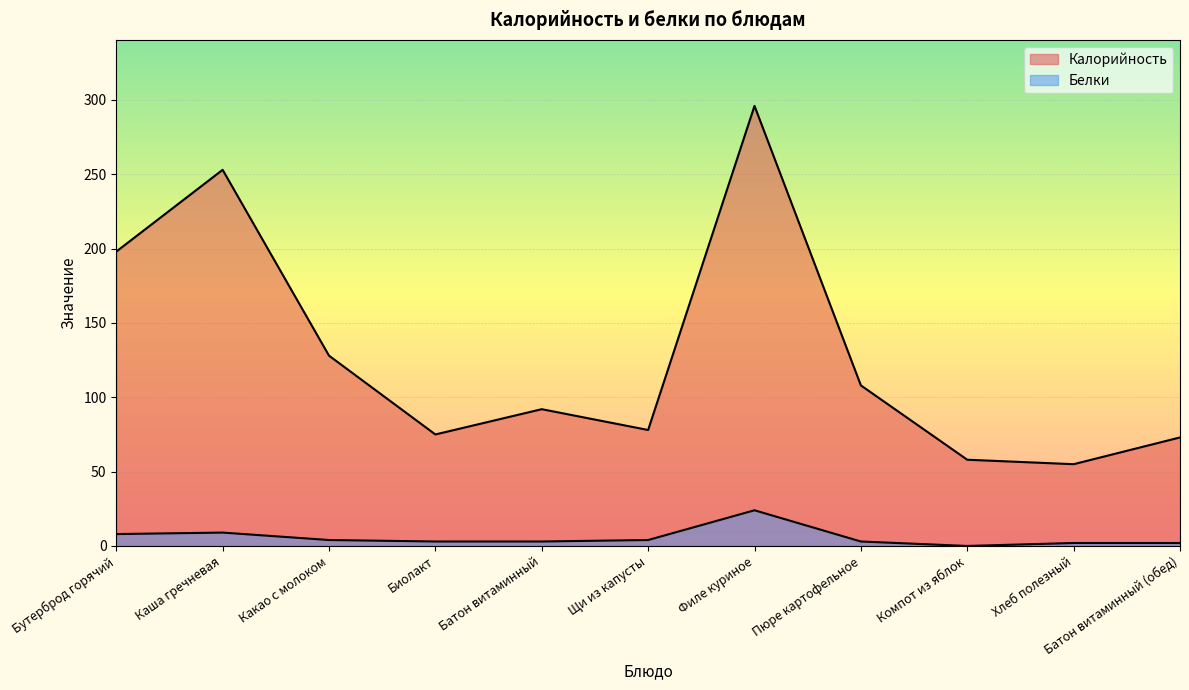

How many lines are shown in the chart?

2